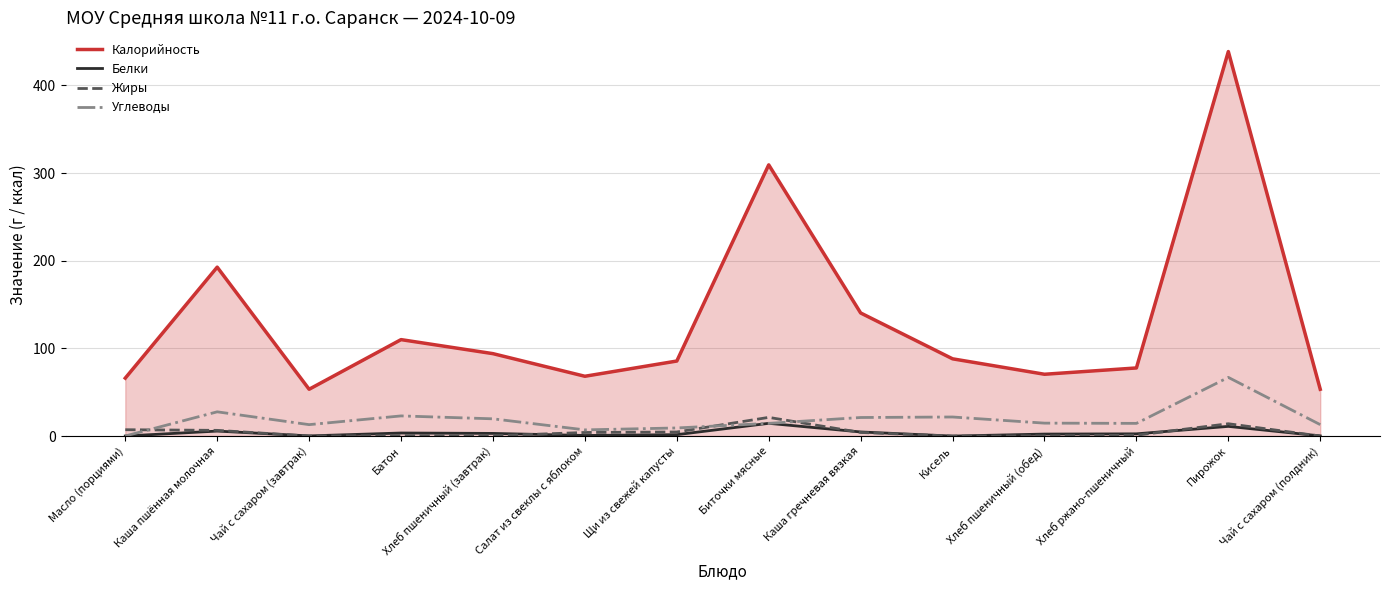

True or false: Калорийность and Углеводы intersect in this chart.

False